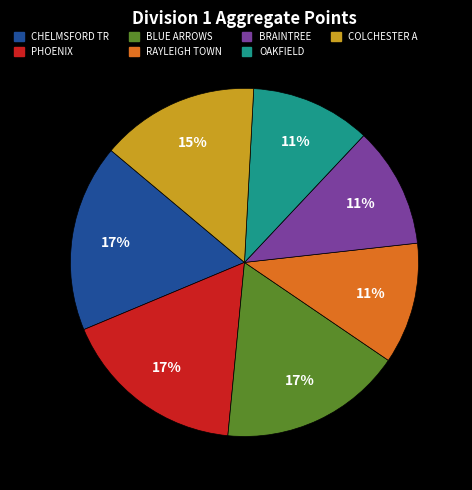

To the nearest percent, what is the average slice percentage?

14%